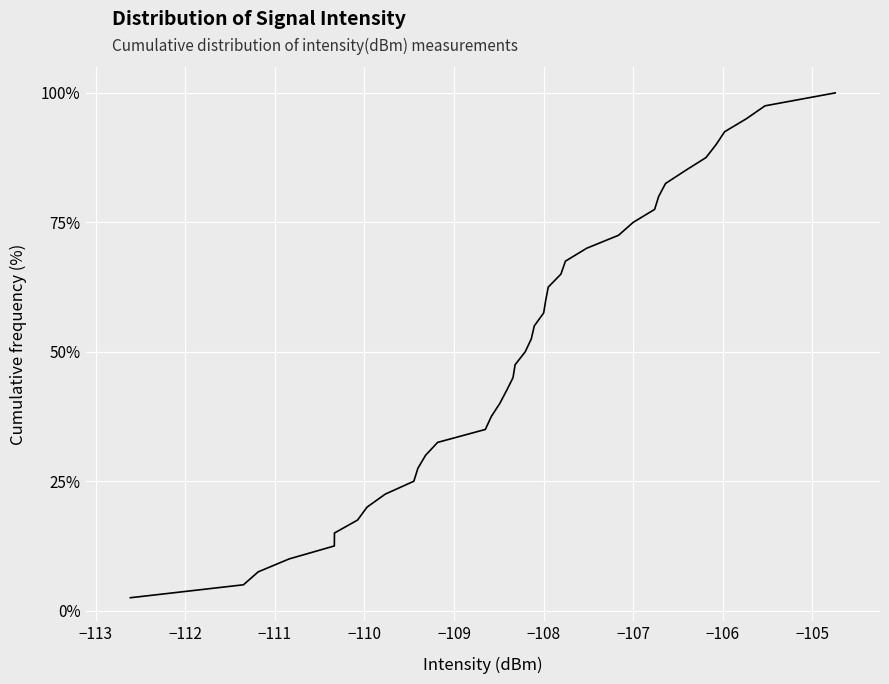

What is the difference between the maximum and minimum values?

97.5